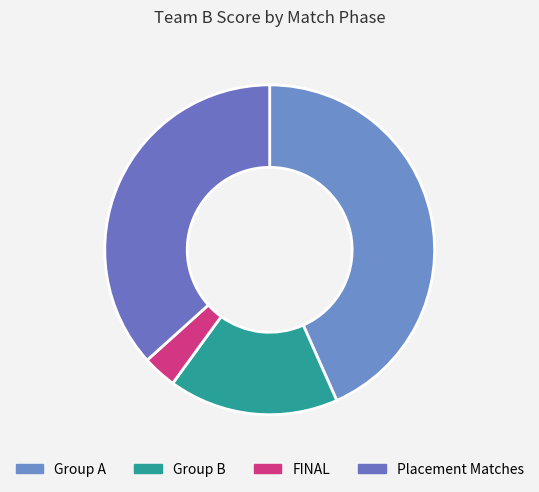

Rank the categories by value from highest to lowest.

Group A, Placement Matches, Group B, FINAL